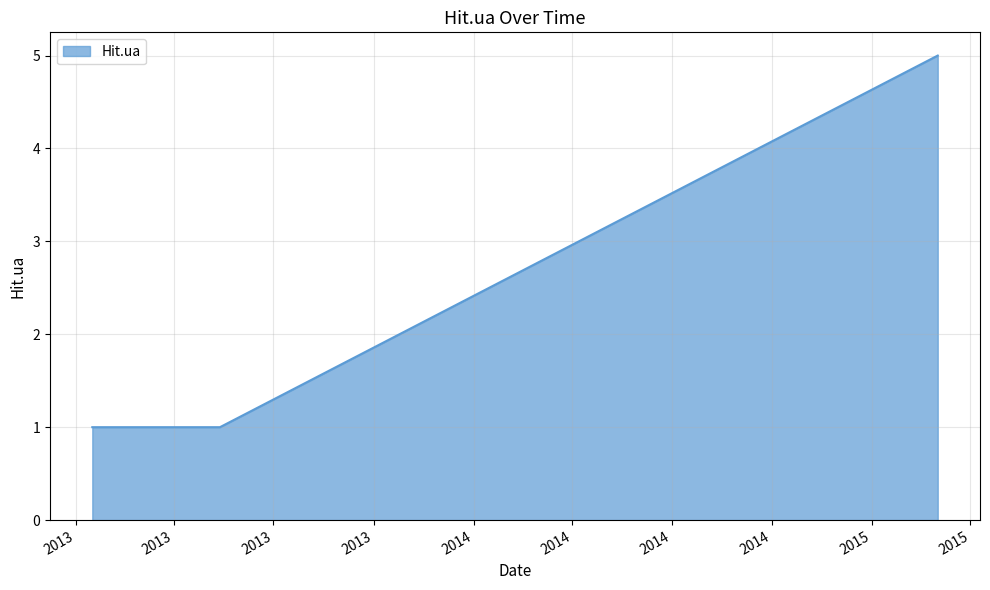

What is the greatest value displayed?

5